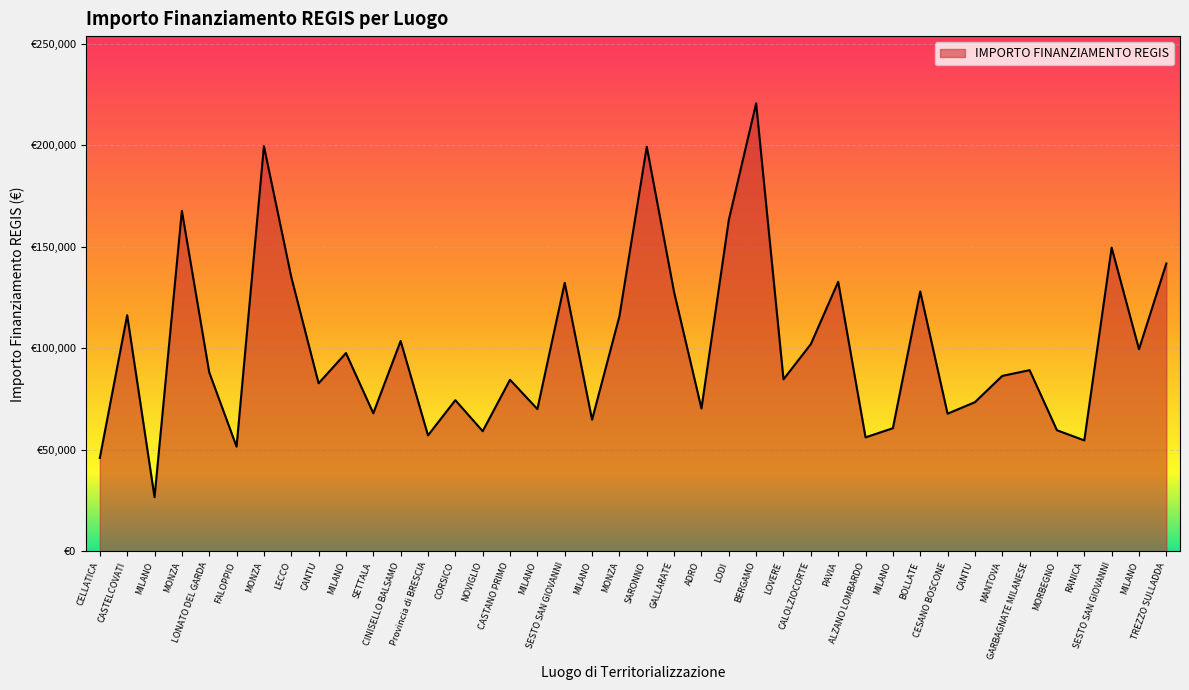

List the labels in order of value, smallest first.

MILANO, CELLATICA, FALOPPIO, RANICA, ALZANO LOMBARDO, Provincia di BRESCIA, NOVIGLIO, MORBEGNO, MILANO, MILANO, CESANO BOSCONE, SETTALA, MILANO, ADRO, CANTU, CORSICO, CANTU, CASTANO PRIMO, LOVERE, MANTOVA, LONATO DEL GARDA, GARBAGNATE MILANESE, MILANO, MILANO, CALOLZIOCORTE, CINISELLO BALSAMO, MONZA, CASTELCOVATI, GALLARATE, BOLLATE, SESTO SAN GIOVANNI, PAVIA, LECCO, TREZZO SULLADDA, SESTO SAN GIOVANNI, LODI, MONZA, SARONNO, MONZA, BERGAMO